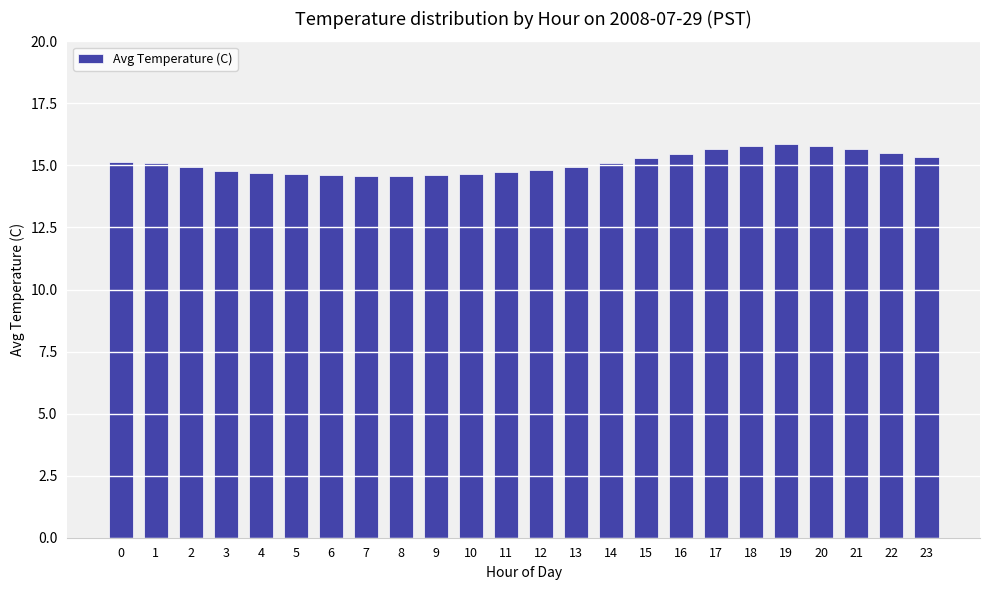

What is the smallest value displayed?

14.6